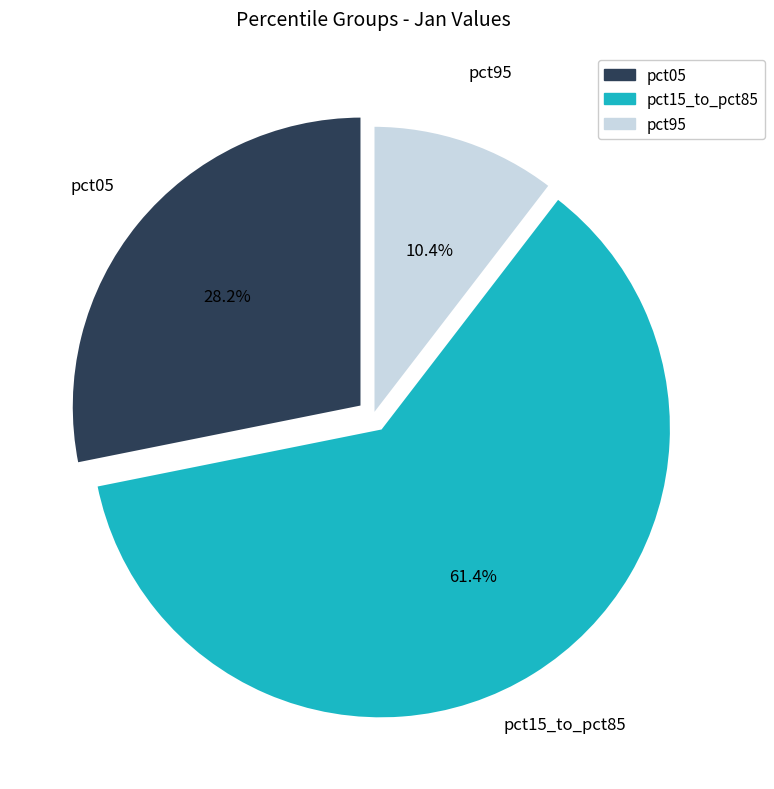

Is there a majority slice in this chart?

Yes